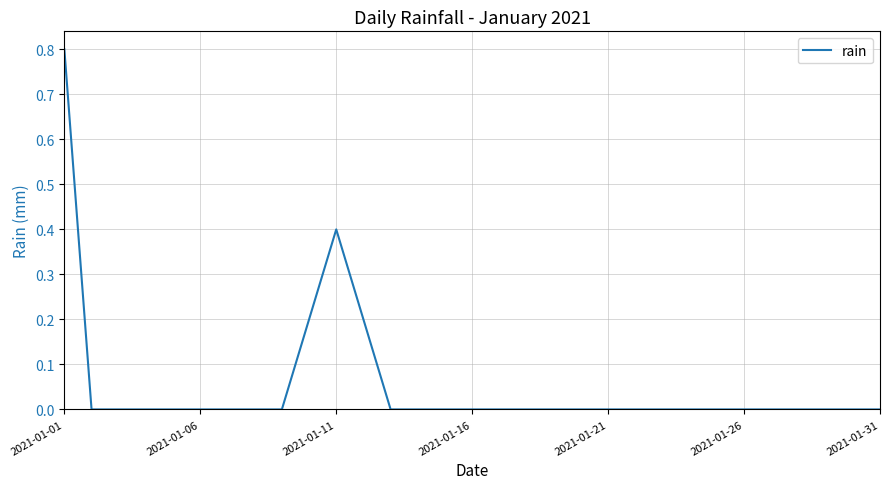

What is the maximum value shown in the chart?

0.8